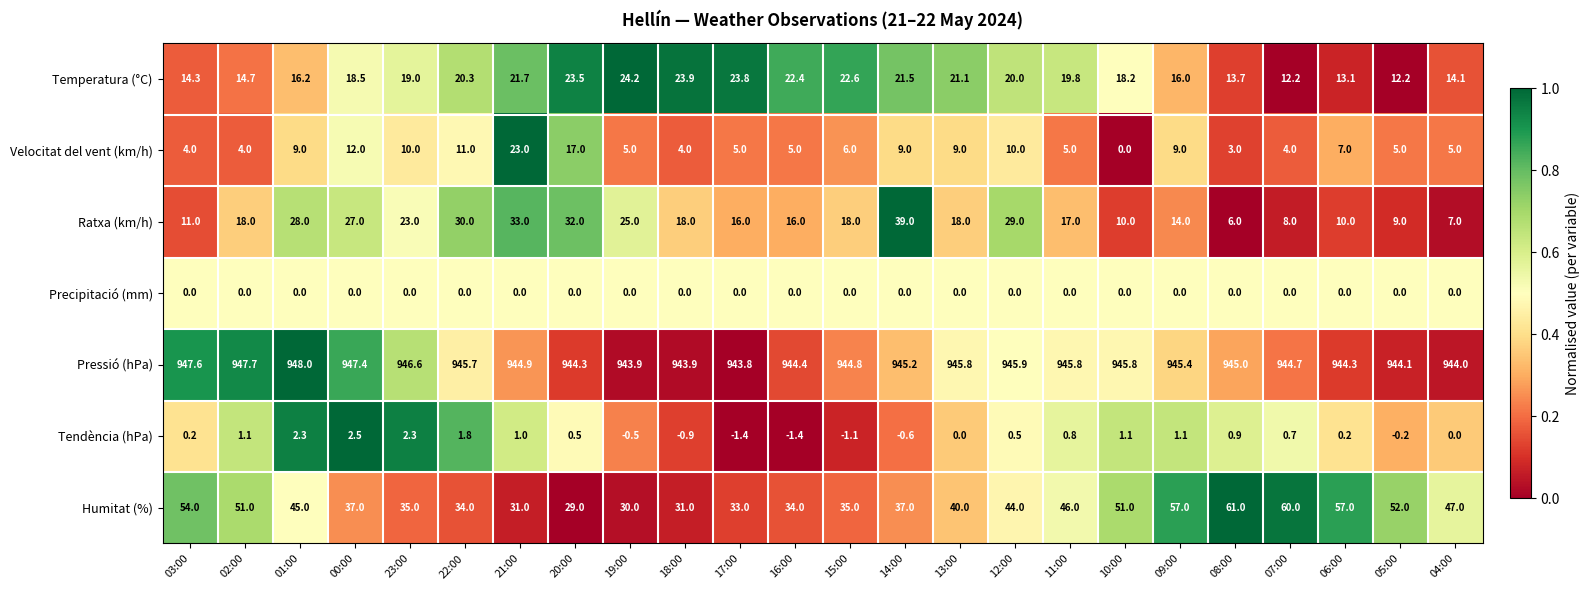

What is the difference between the highest and lowest values at 19:00?

944.4